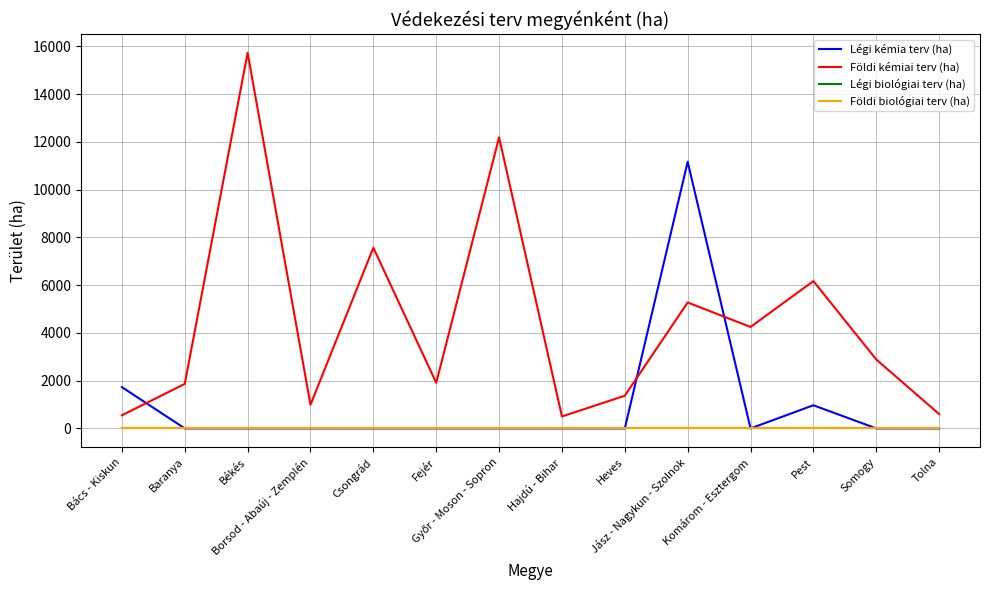

Does the chart display data point markers on the line(s)?

No